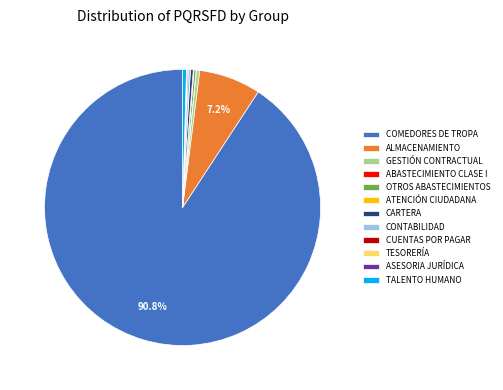

Is COMEDORES DE TROPA the majority of the pie?

Yes